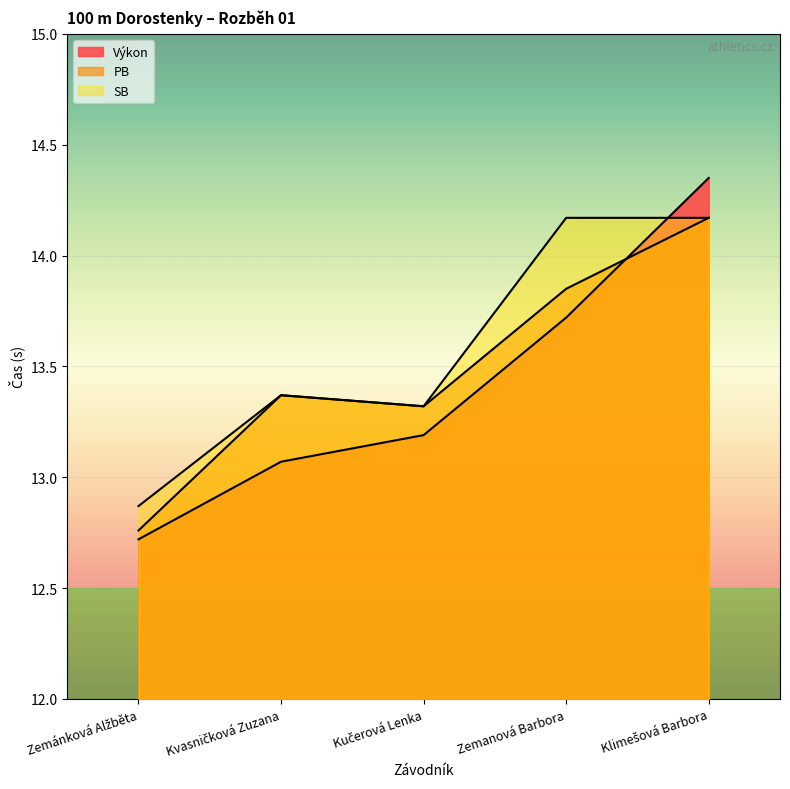

In SB, how many points are higher than both neighbors (excluding endpoints)?

1